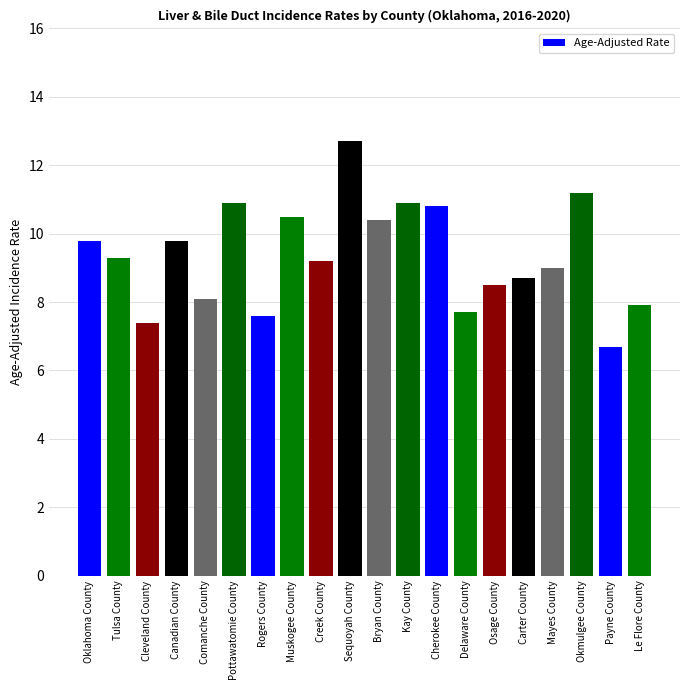

Reading left to right, transcribe all the data shown in this chart.

Oklahoma County=9.8	Tulsa County=9.3	Cleveland County=7.4	Canadian County=9.8	Comanche County=8.1	Pottawatomie County=10.9	Rogers County=7.6	Muskogee County=10.5	Creek County=9.2	Sequoyah County=12.7	Bryan County=10.4	Kay County=10.9	Cherokee County=10.8	Delaware County=7.7	Osage County=8.5	Carter County=8.7	Mayes County=9.0	Okmulgee County=11.2	Payne County=6.7	Le Flore County=7.9